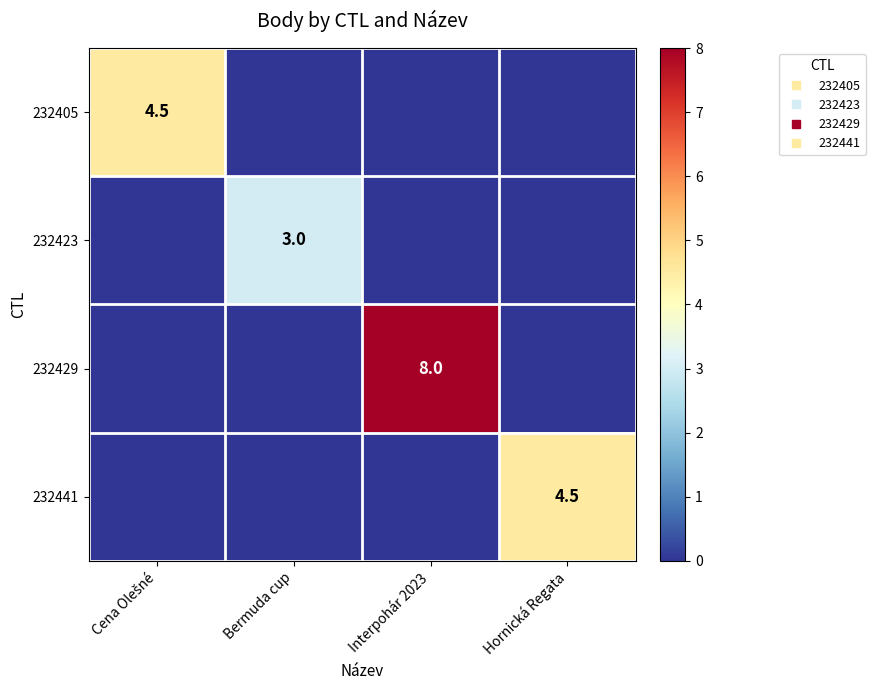

Which category has the lowest value across all series?

Bermuda cup